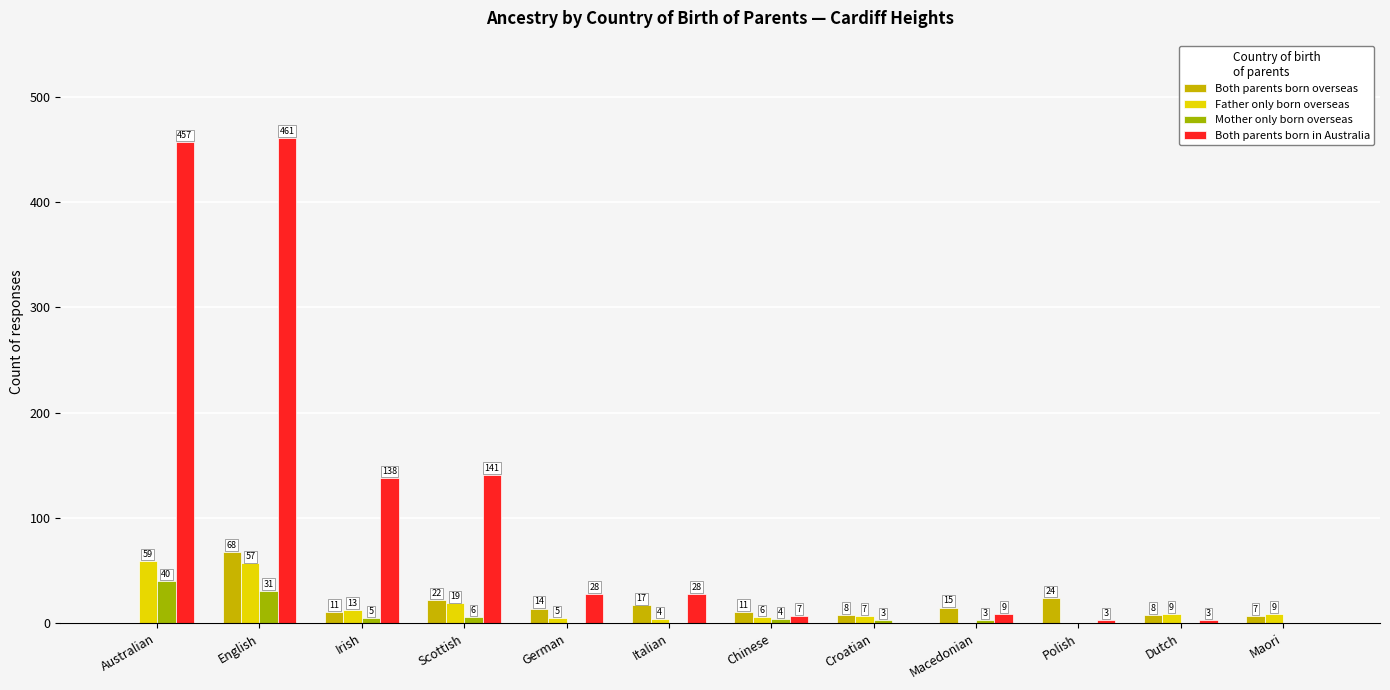

What is the maximum value shown in the chart?

461